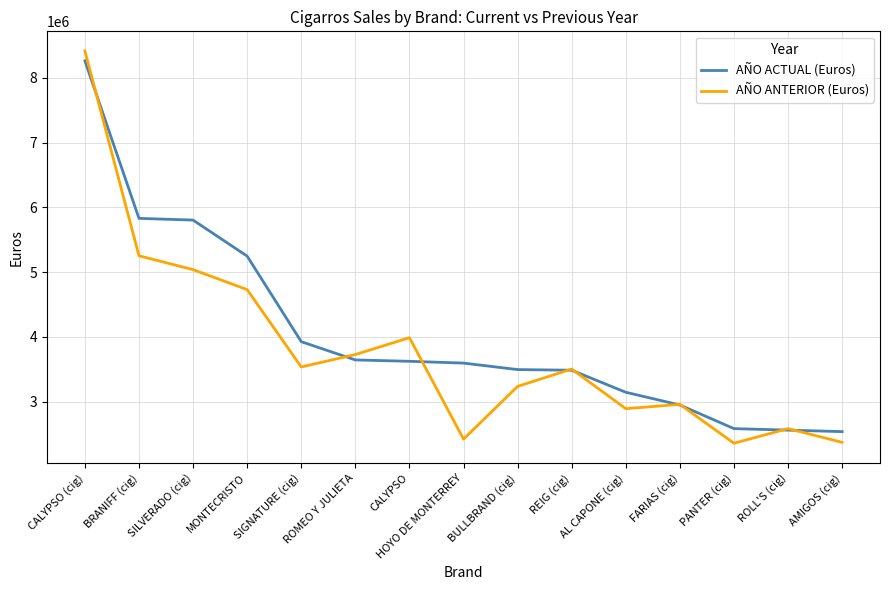

At how many categories does at least one series exceed 3544561?

8